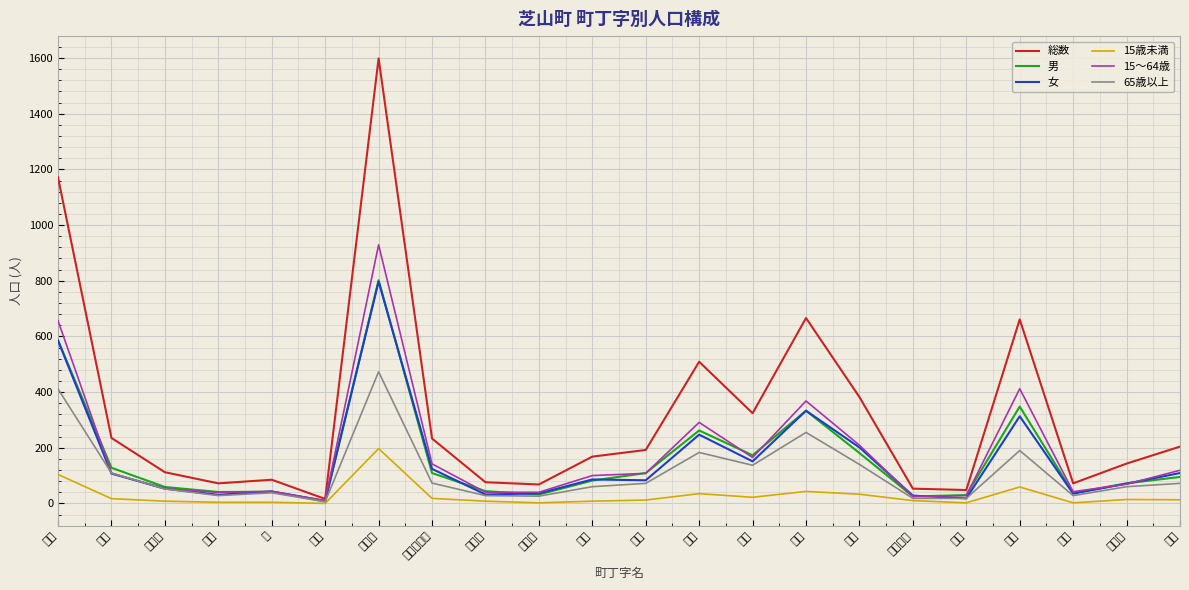

What is the difference between the highest and lowest values at 山中?

218